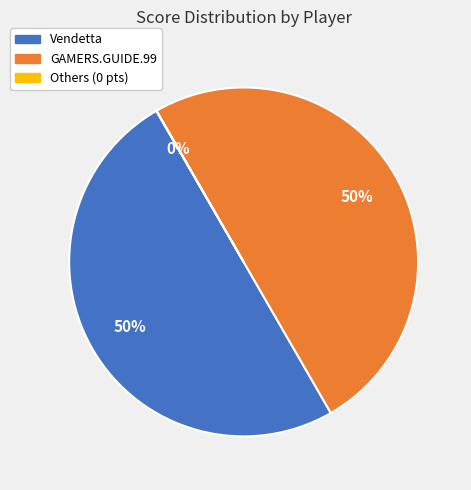

To the nearest percent, what is the difference between the largest and smallest slice percentages?

50%